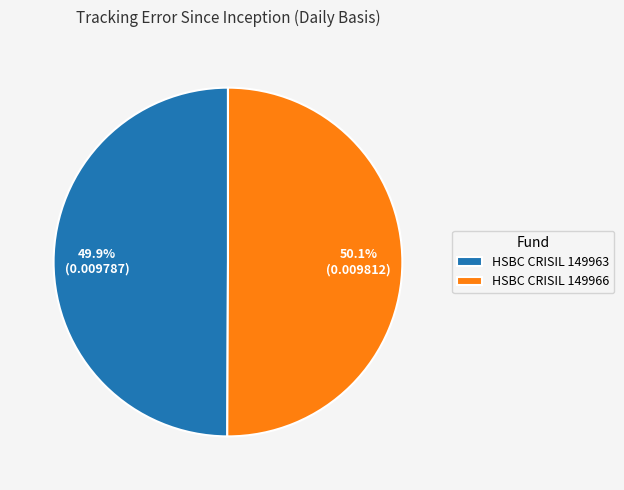

To the nearest percent, what is the average slice percentage?

50%